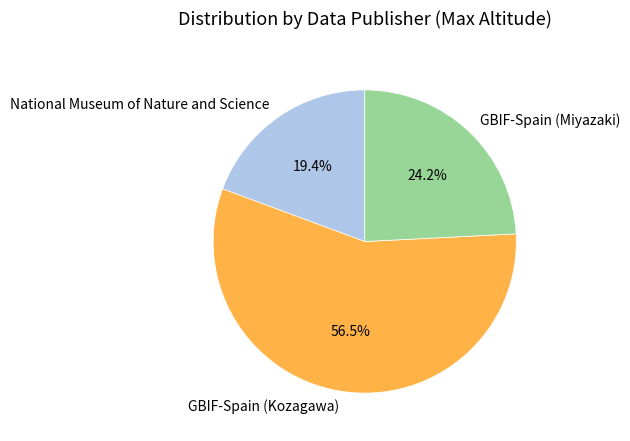

What is the total percentage of GBIF-Spain (Kozagawa) and National Museum of Nature and Science?

75.8%